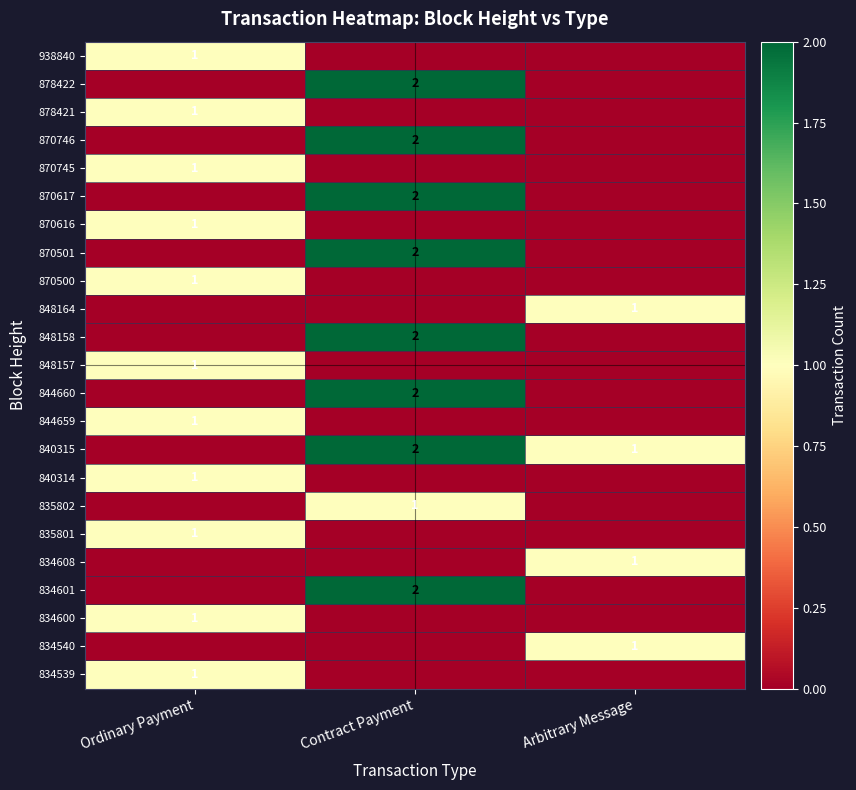

The value of 834600 at Ordinary Payment is 1. True or false?

True